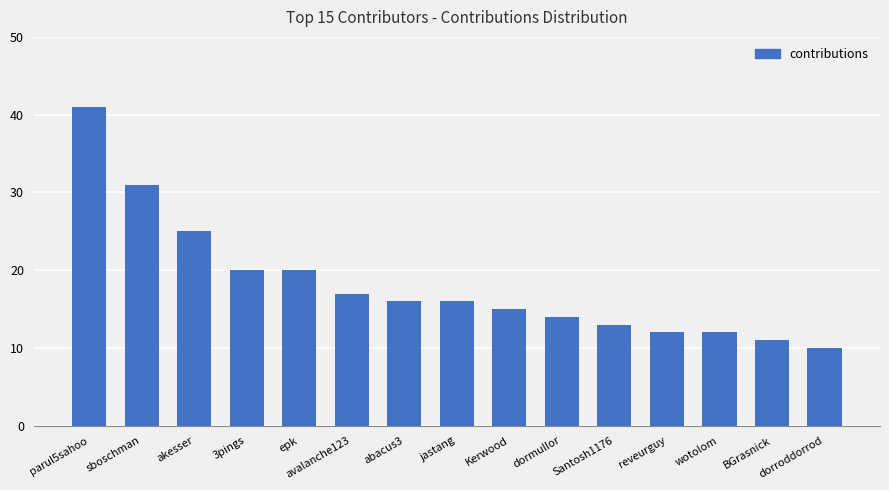

The value at Santosh1176 is 18. True or false?

False